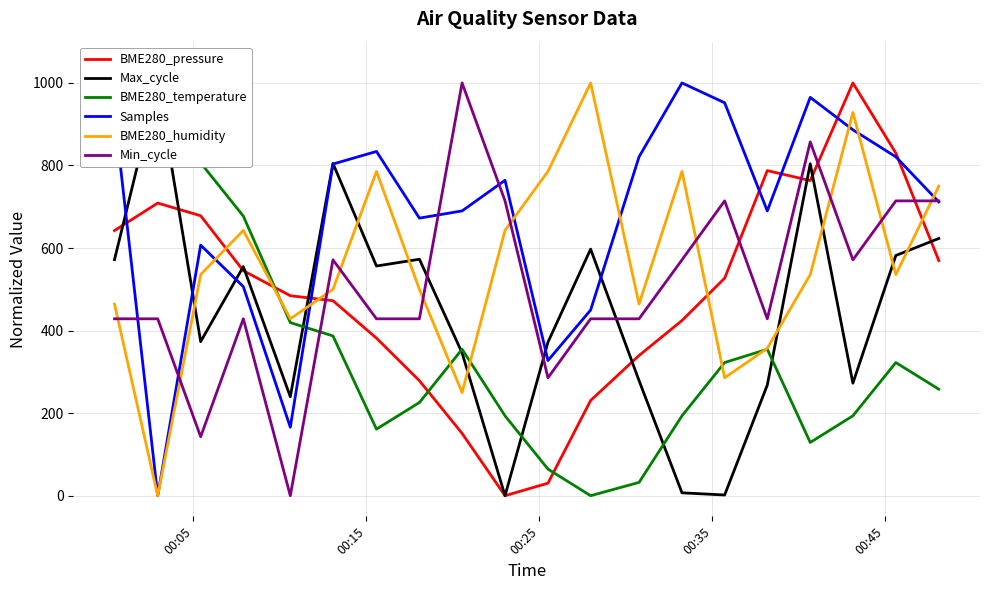

After their last crossing, which series has the higher values: Min_cycle or BME280_humidity?

BME280_humidity